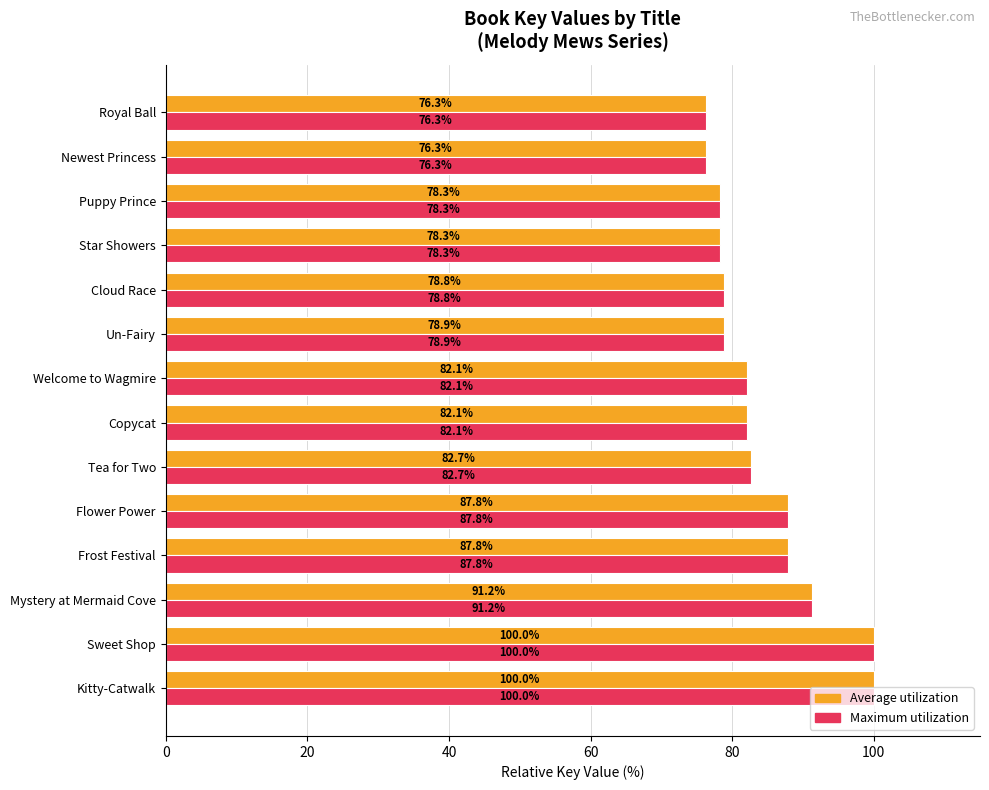

Read the Average utilization value at Star Showers.

78.3